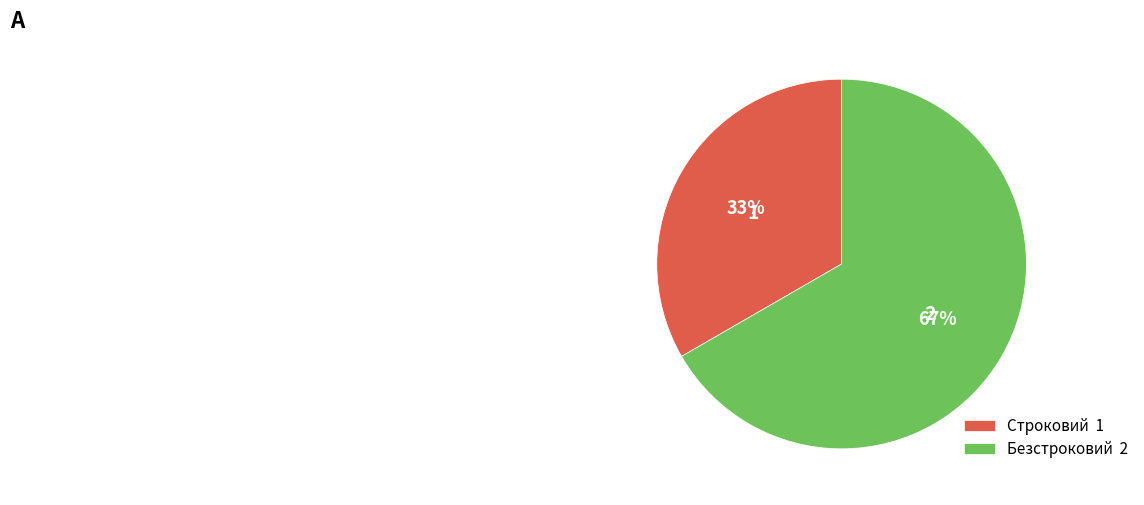

What percentage is the Строковий slice, to the nearest percent?

33%